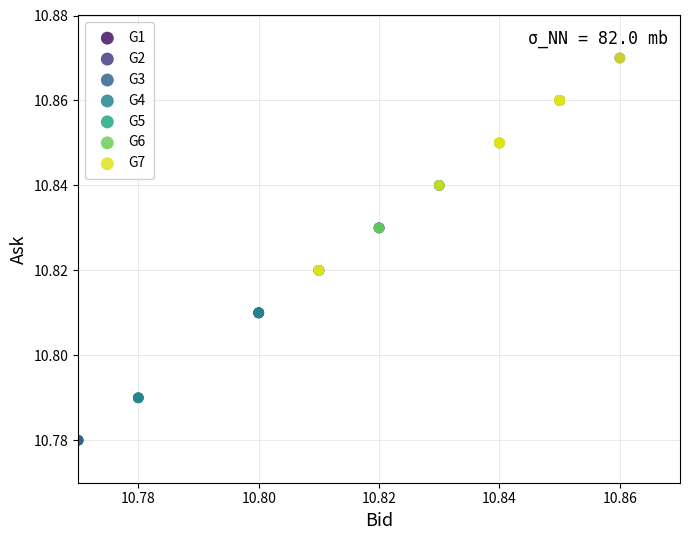

Which series reaches the minimum Y coordinate?

G3